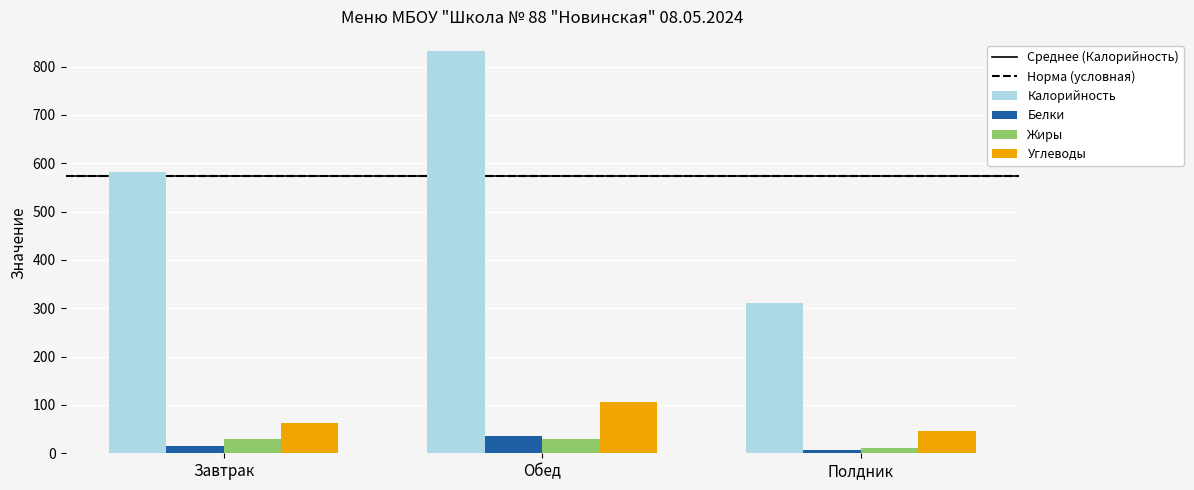

At which category does the chart reach its peak across all series?

Обед